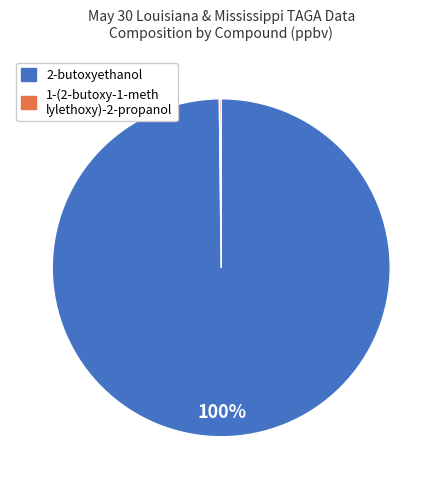

Does any single category account for the majority?

Yes